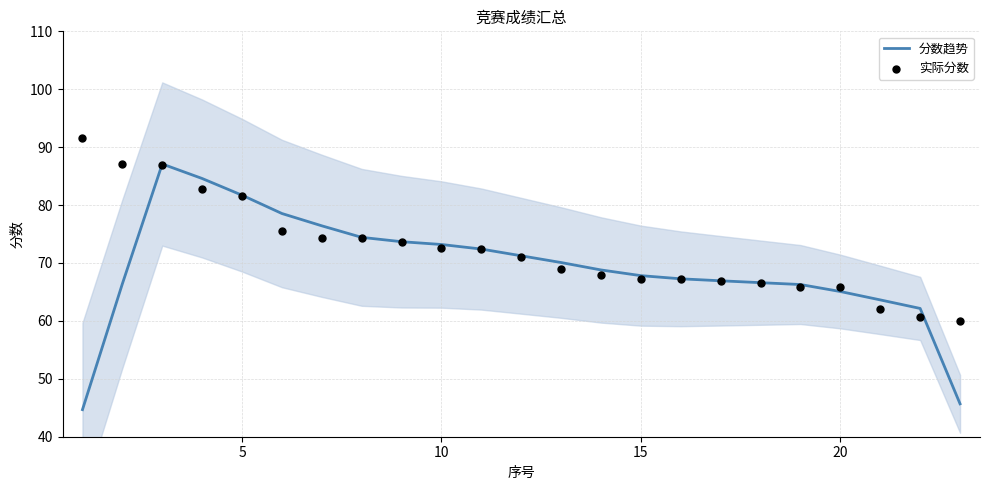

Which series contains the lowest Y value?

分数趋势